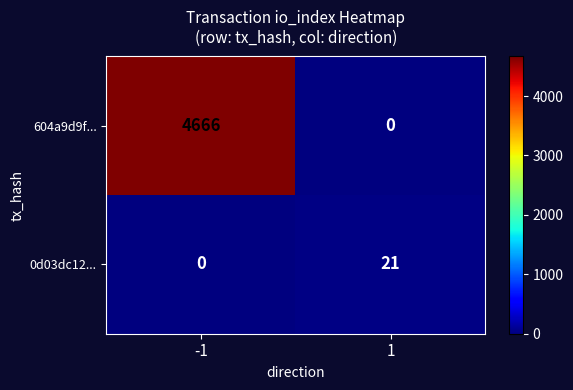

What is the maximum value shown in the chart?

4666